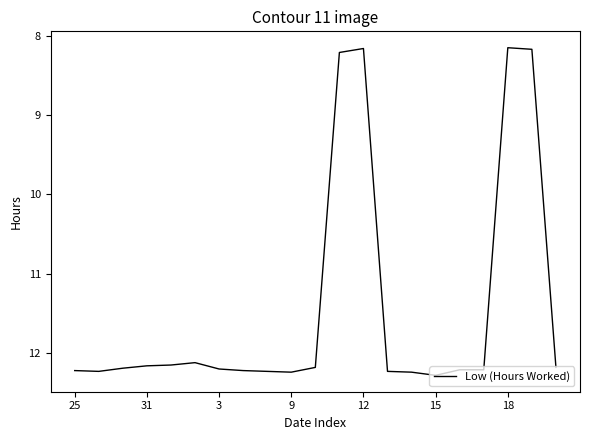

What is the difference between the second highest and second lowest values?

4.1